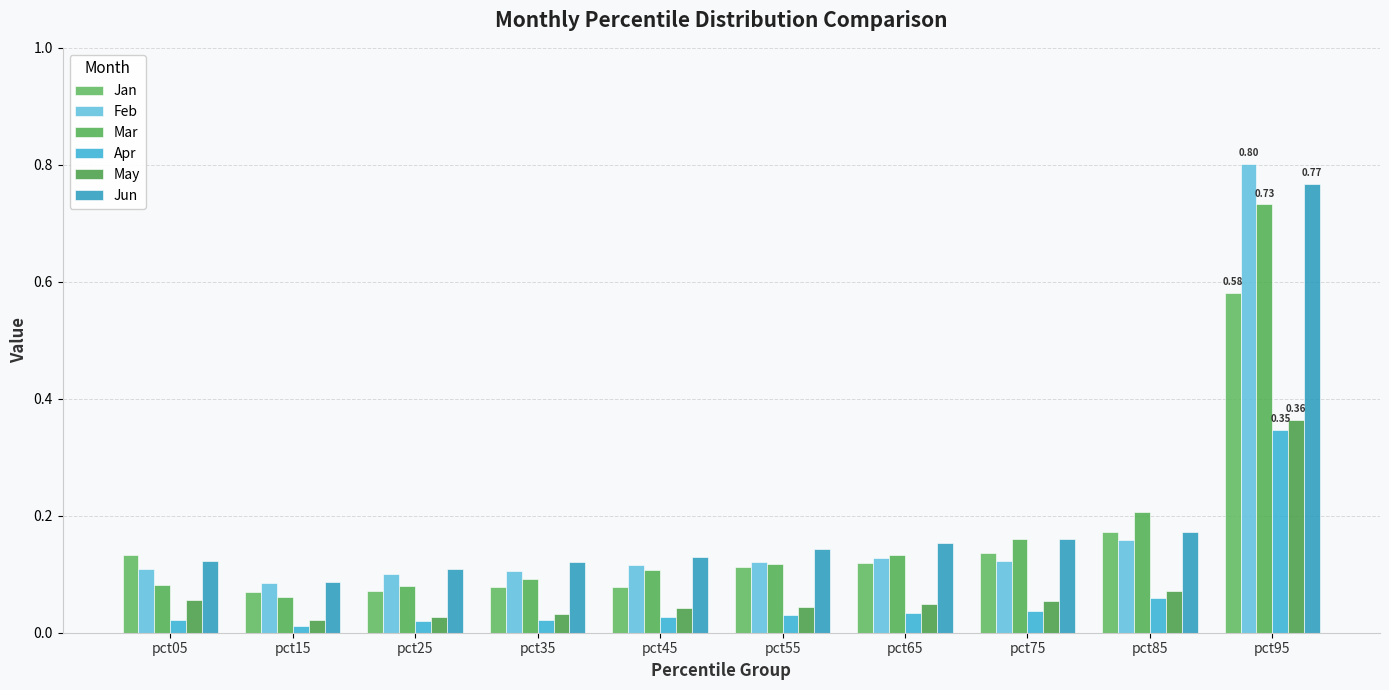

Which has a higher value, pct45 or pct65?

pct65